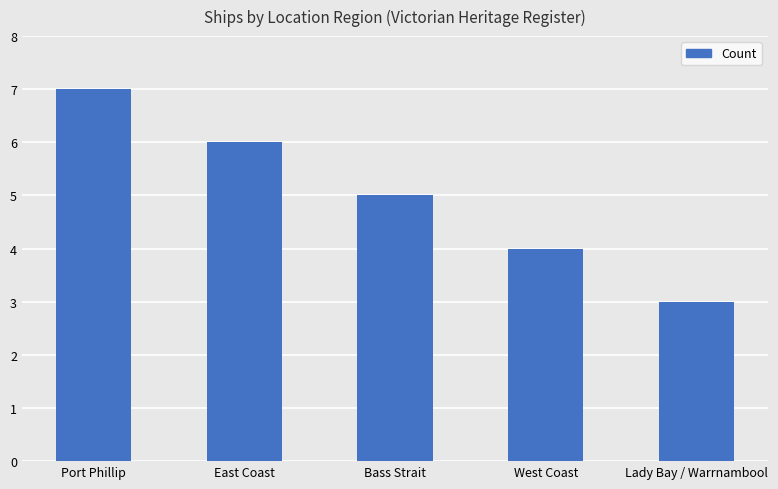

The value at Bass Strait is 2. True or false?

False